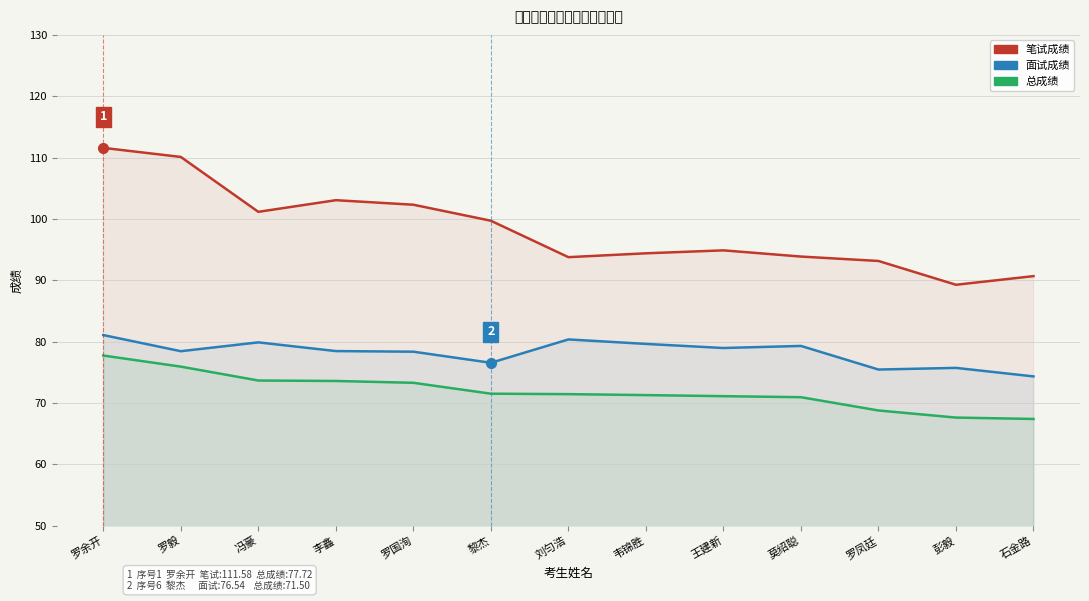

At which label is 笔试成绩 closest to 100?

黎杰